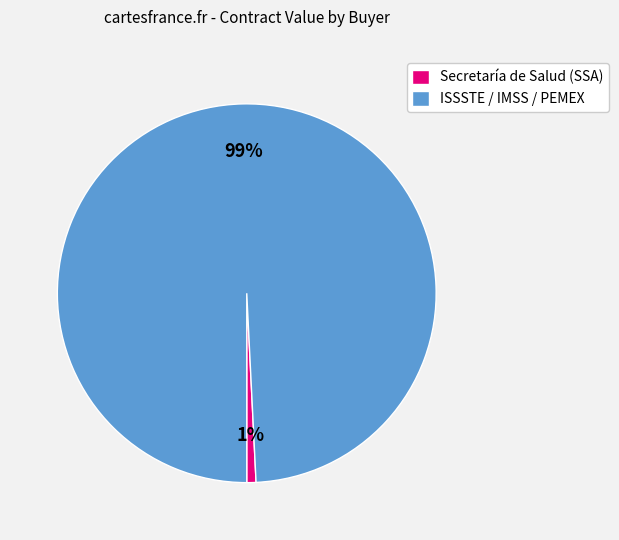

Is it true that Secretaría de Salud (SSA) is 1% of the pie?

True